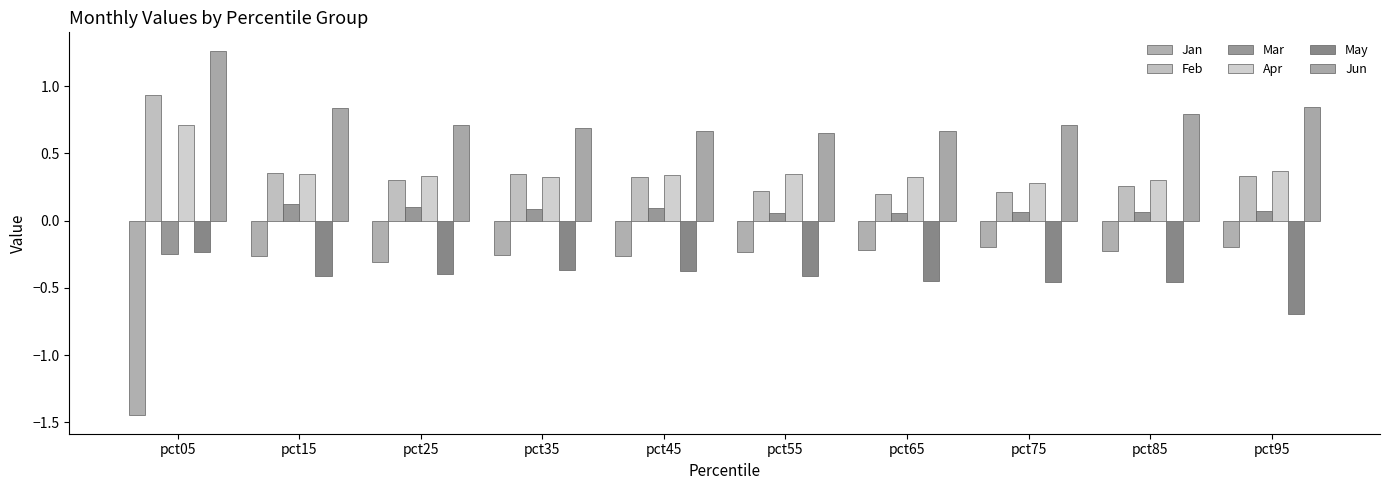

Are the bars horizontal?

No